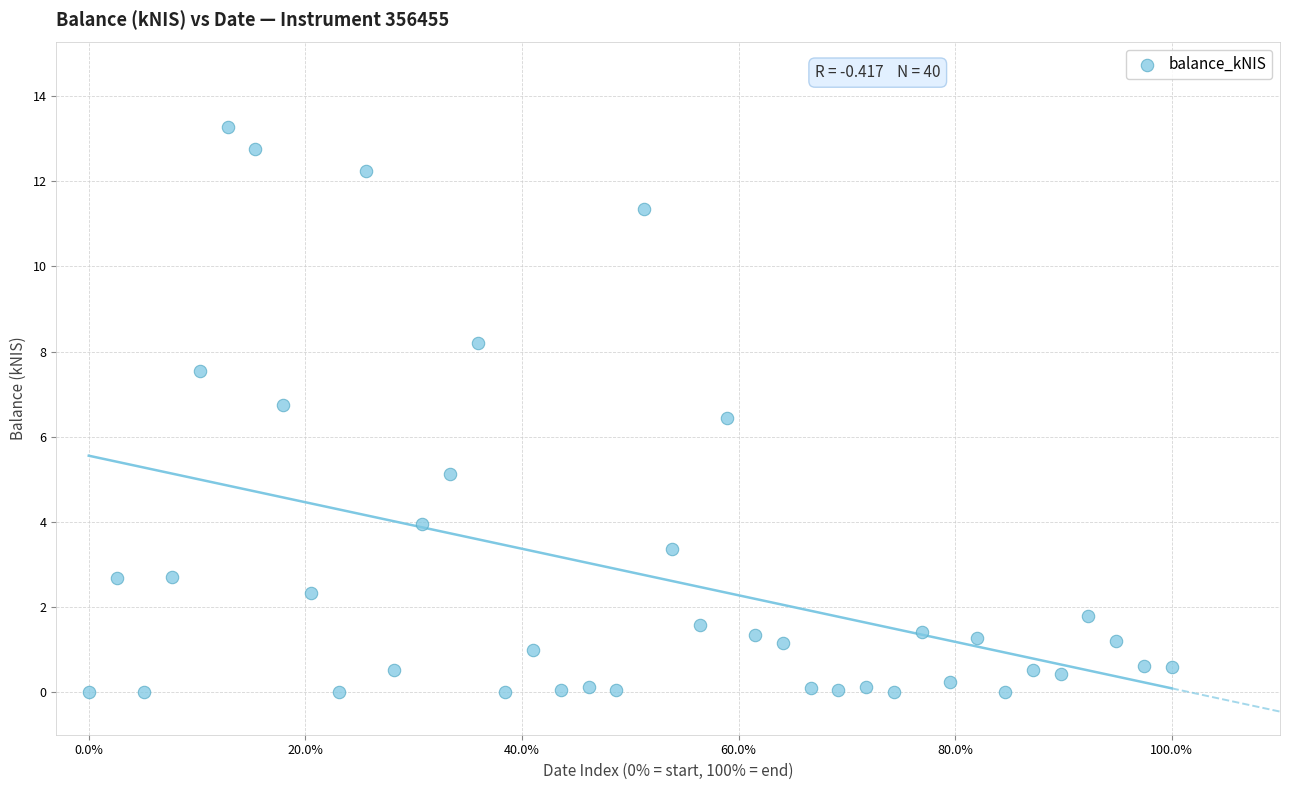

What Y value in the scatter plot is closest to 6?

6.5